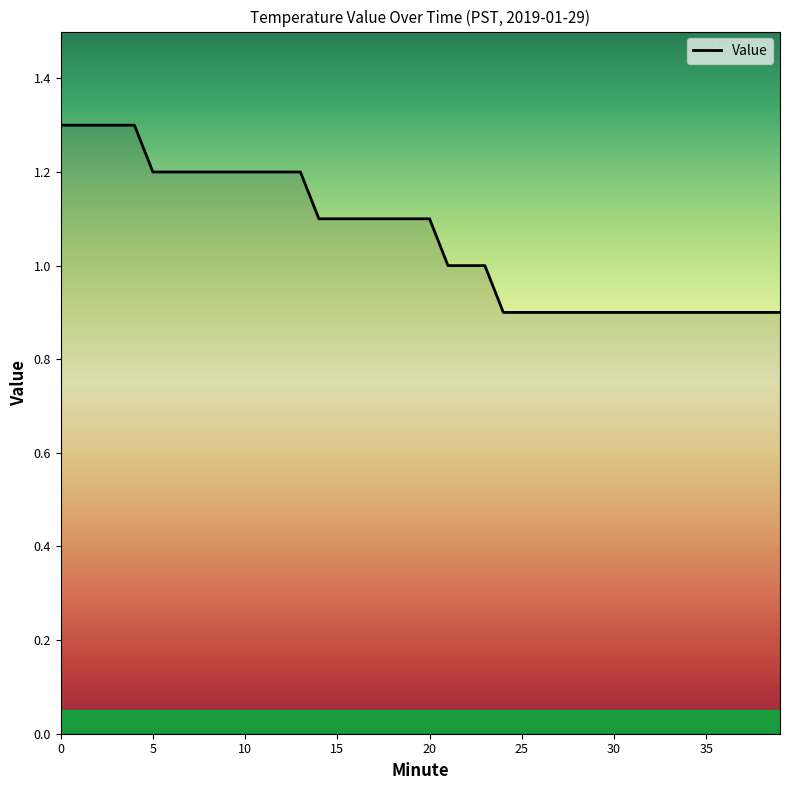

What is the difference between the maximum and minimum values?

0.4